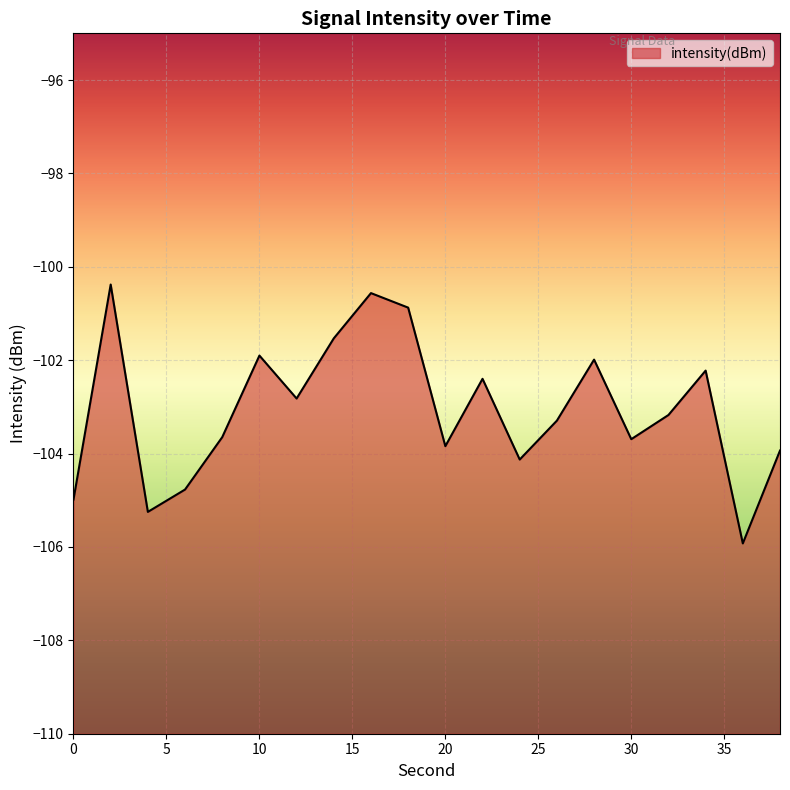

List the labels in order of value, smallest first.

36, 4, 0, 6, 24, 38, 20, 30, 8, 26, 32, 12, 22, 34, 28, 10, 14, 18, 16, 2